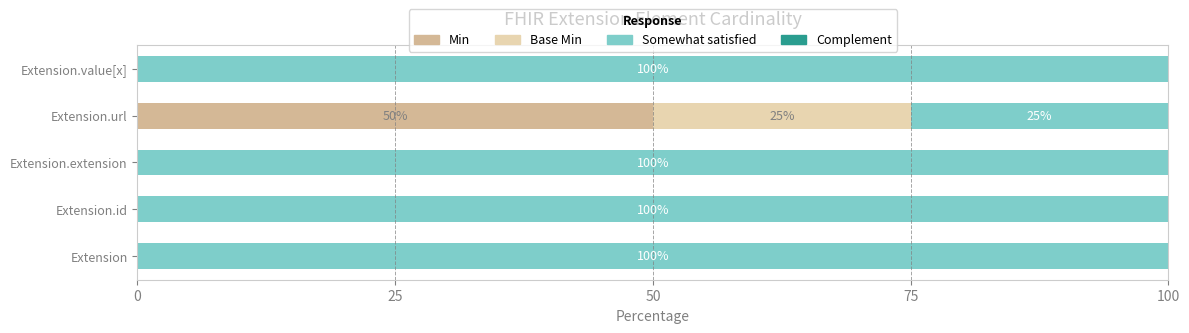

What is the highest value of the Min series?

50